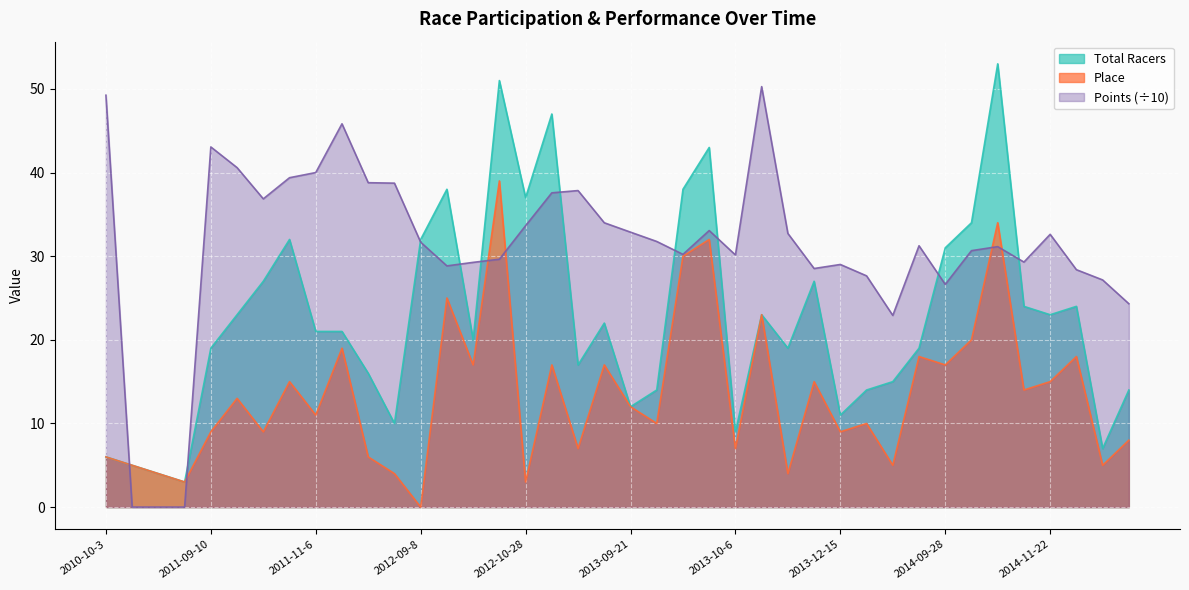

Between 2012-09-8 and 2012-11-25, which series saw the biggest shift?

Place